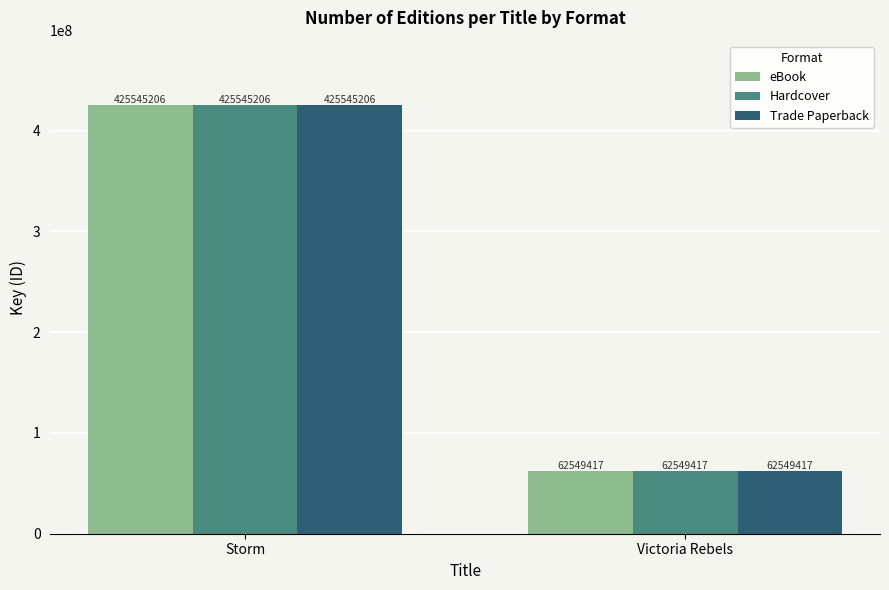

Which category has the lowest value in the Trade Paperback series?

Victoria Rebels